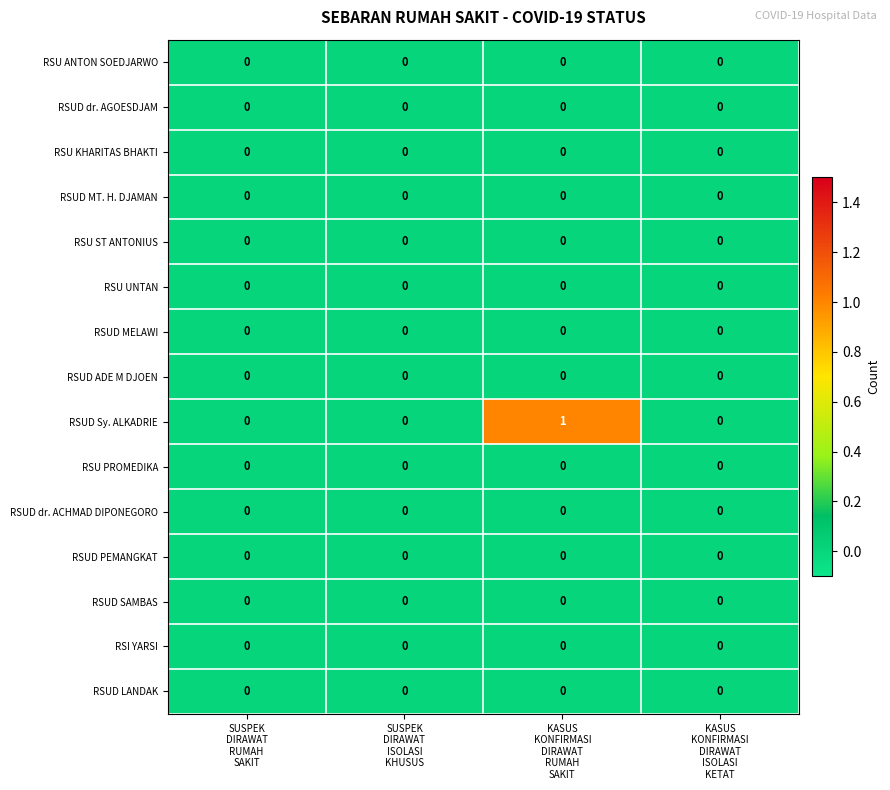

Which series has the widest spread of values?

RSUD Sy. ALKADRIE